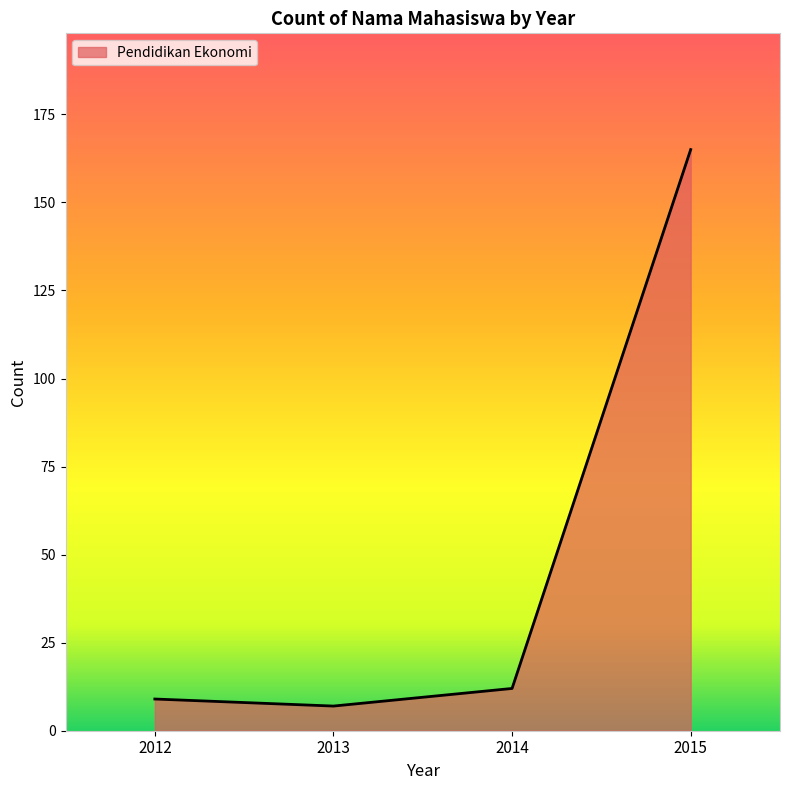

Does the chart have visible grid lines?

No